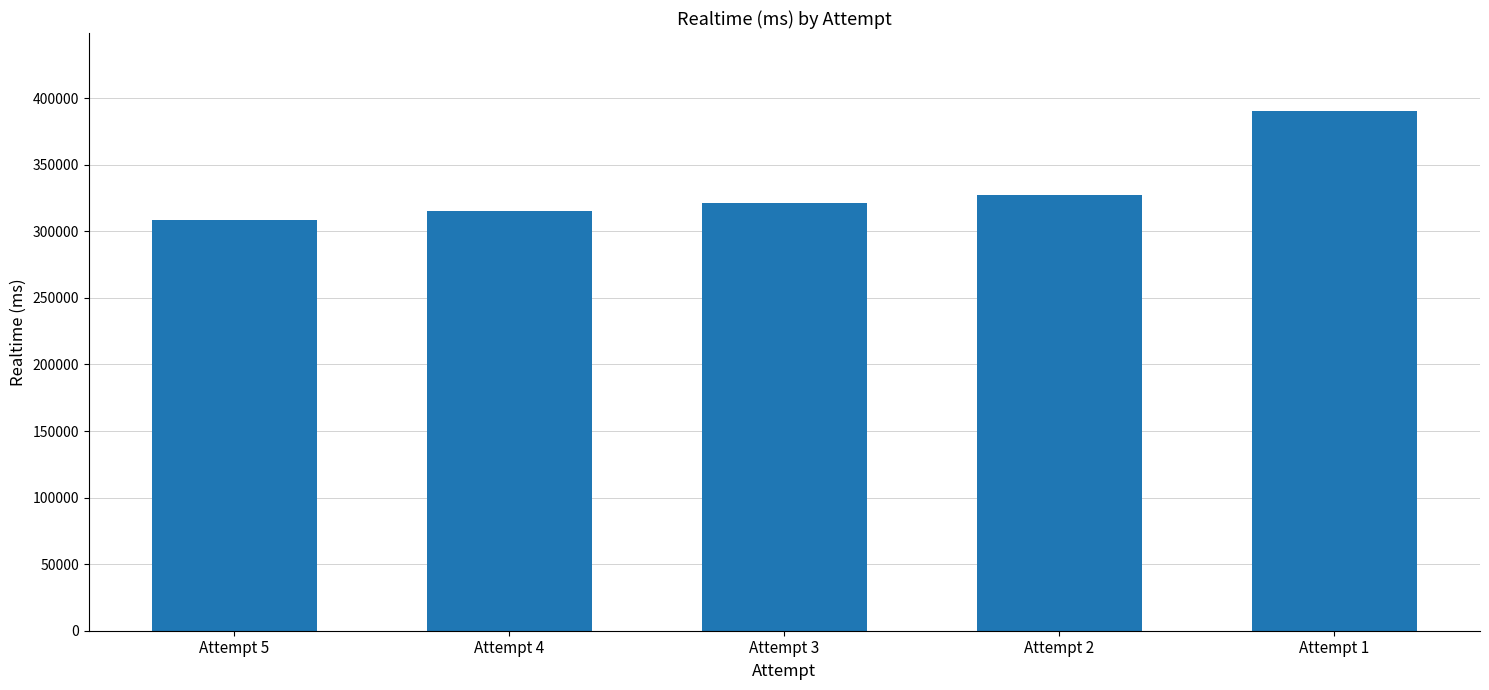

What is the ratio of the value at Attempt 4 to the value at Attempt 2?

1.0